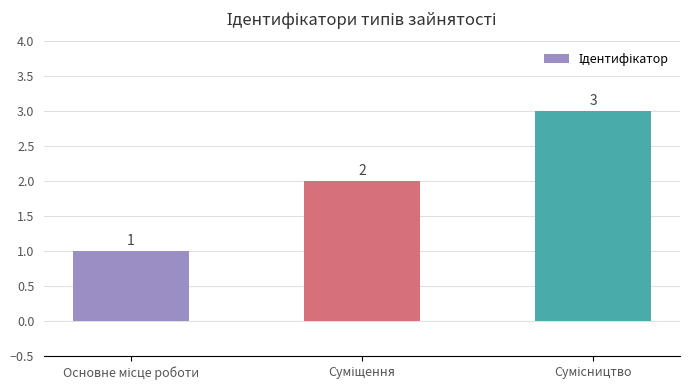

What is the sum of all values?

6